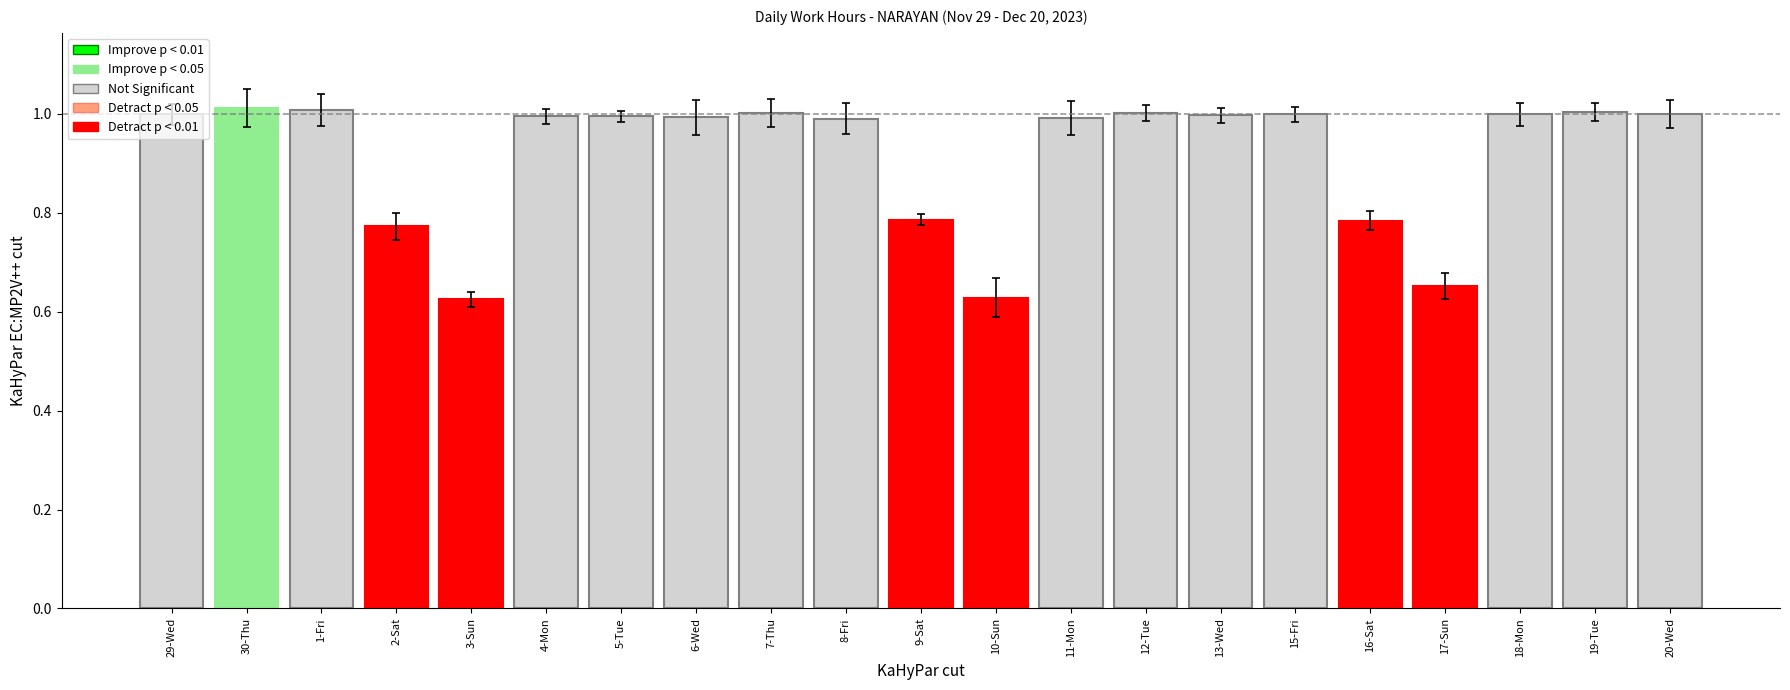

The chart shows a value of 1.0 at 7-Thu. True or false?

True